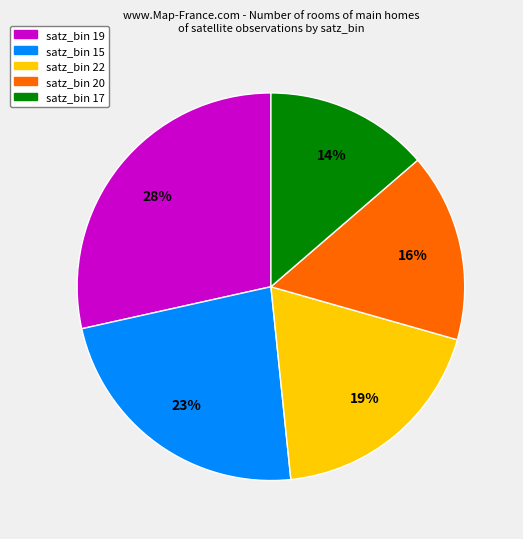

To the nearest percent, what is the average slice percentage?

20%